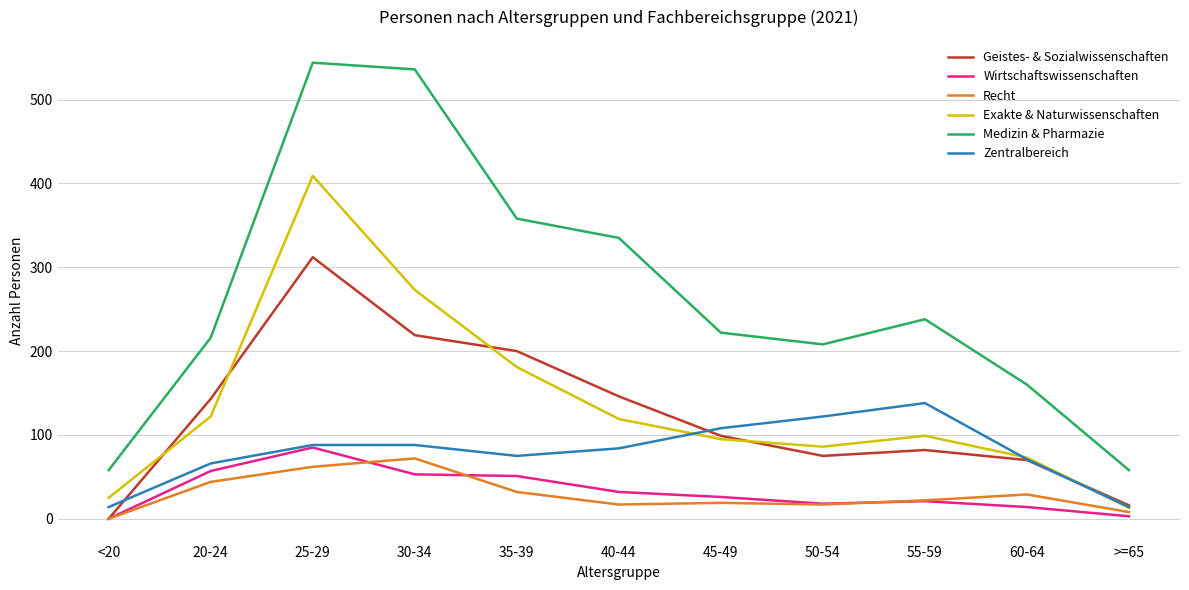

True or false: Medizin & Pharmazie and Wirtschaftswissenschaften cross at least once.

False